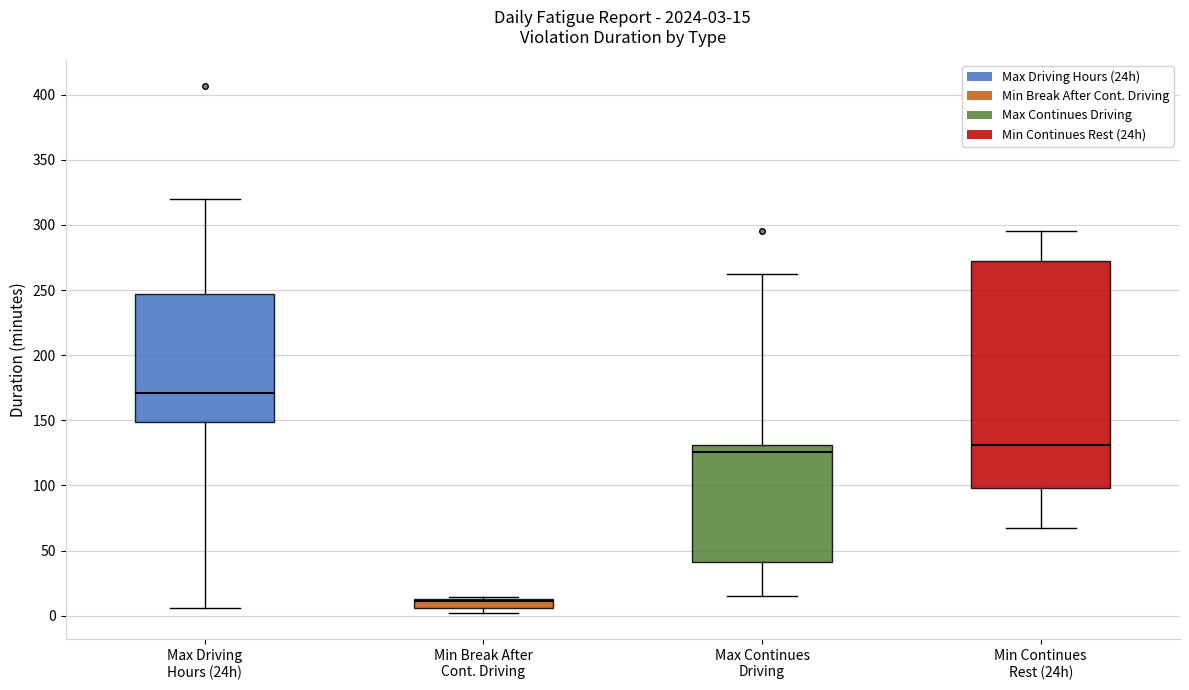

Which box is the tallest, from its lower edge to its upper edge?

Min Continues Rest (24h)